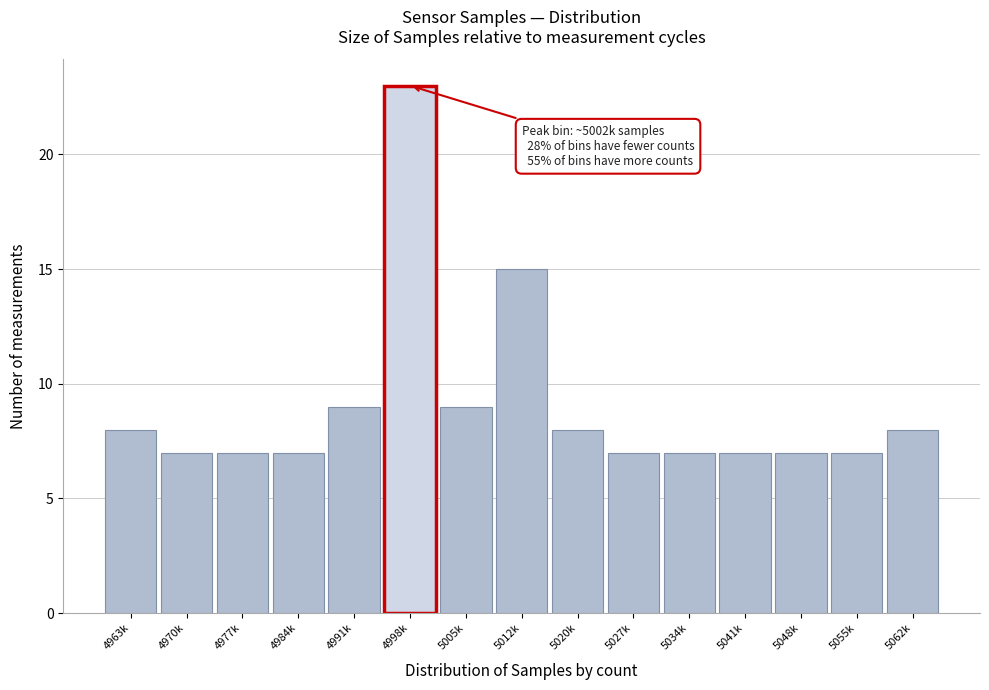

Reading left to right, what are all the values shown in this chart?

4963k=8	4970k=7	4977k=7	4984k=7	4991k=9	4998k=23	5005k=9	5012k=15	5020k=8	5027k=7	5034k=7	5041k=7	5048k=7	5055k=7	5062k=8